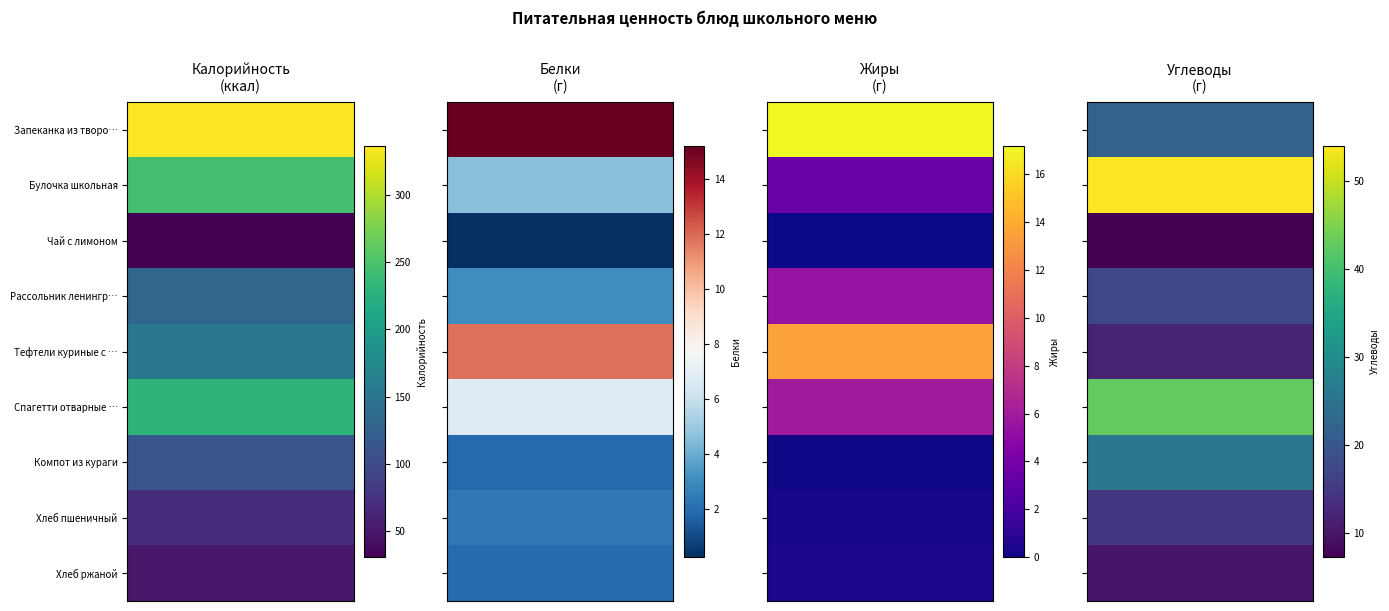

How many data points in Тефтели куриные с соусом Бешамель are above 13?

2